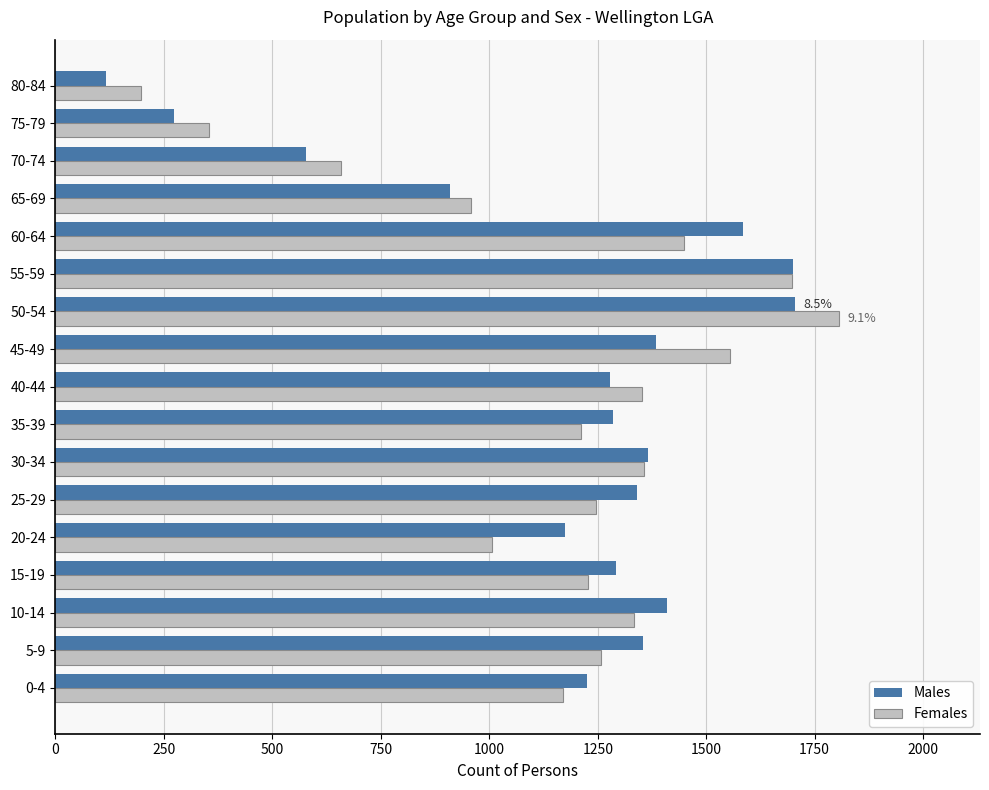

Where is Females nearest to the value 1001?

20-24